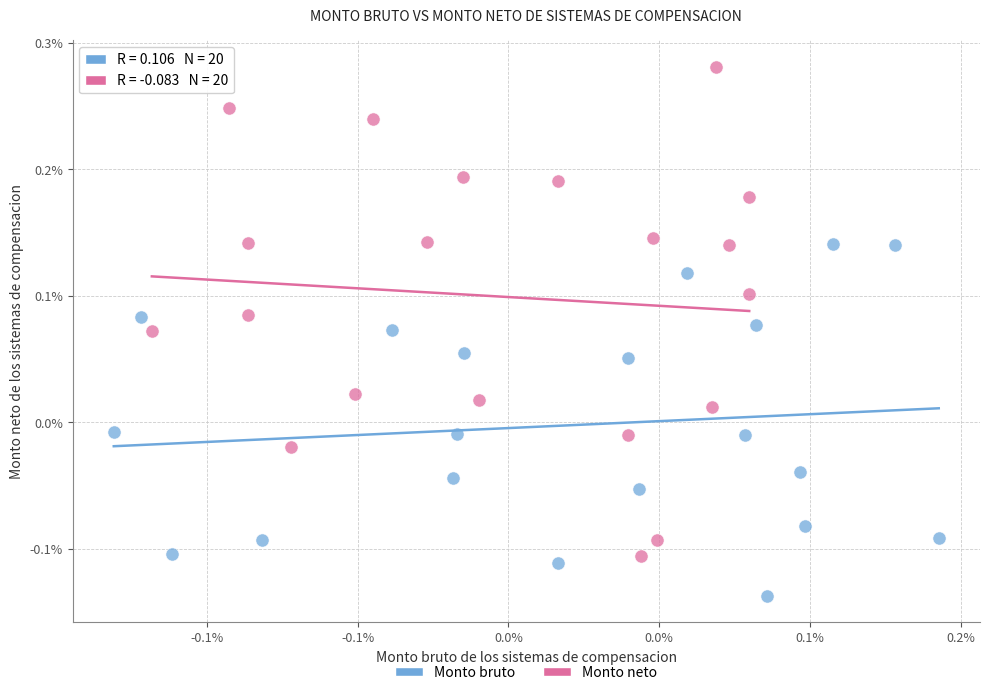

Which series contains the highest Y value?

Monto neto